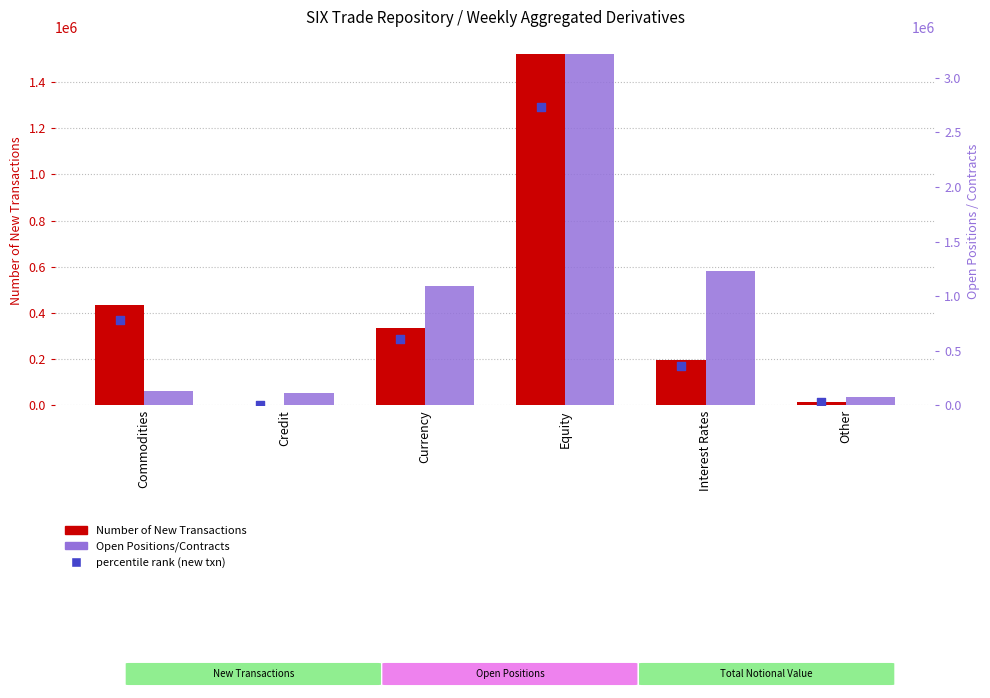

What is the total value across all series at Credit?

116063.1